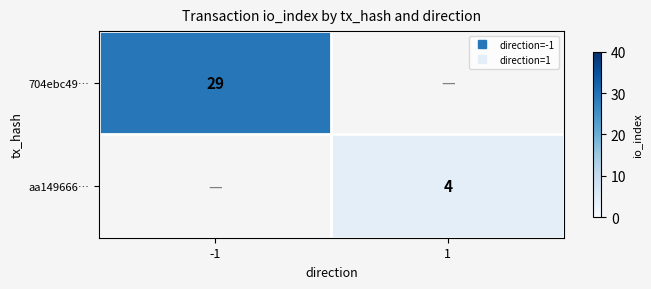

How many categories are shown in the chart?

2